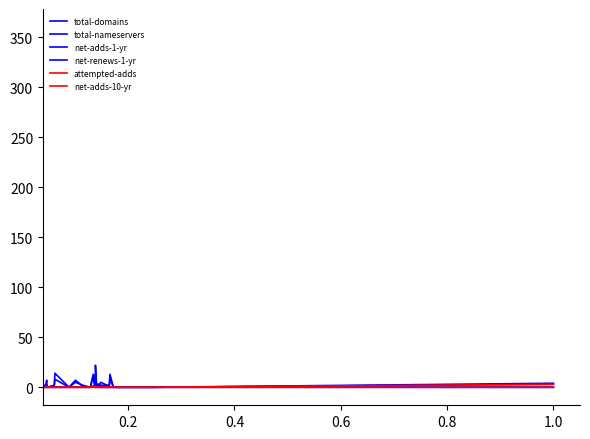

Is this an area chart (filled region under the line)?

No